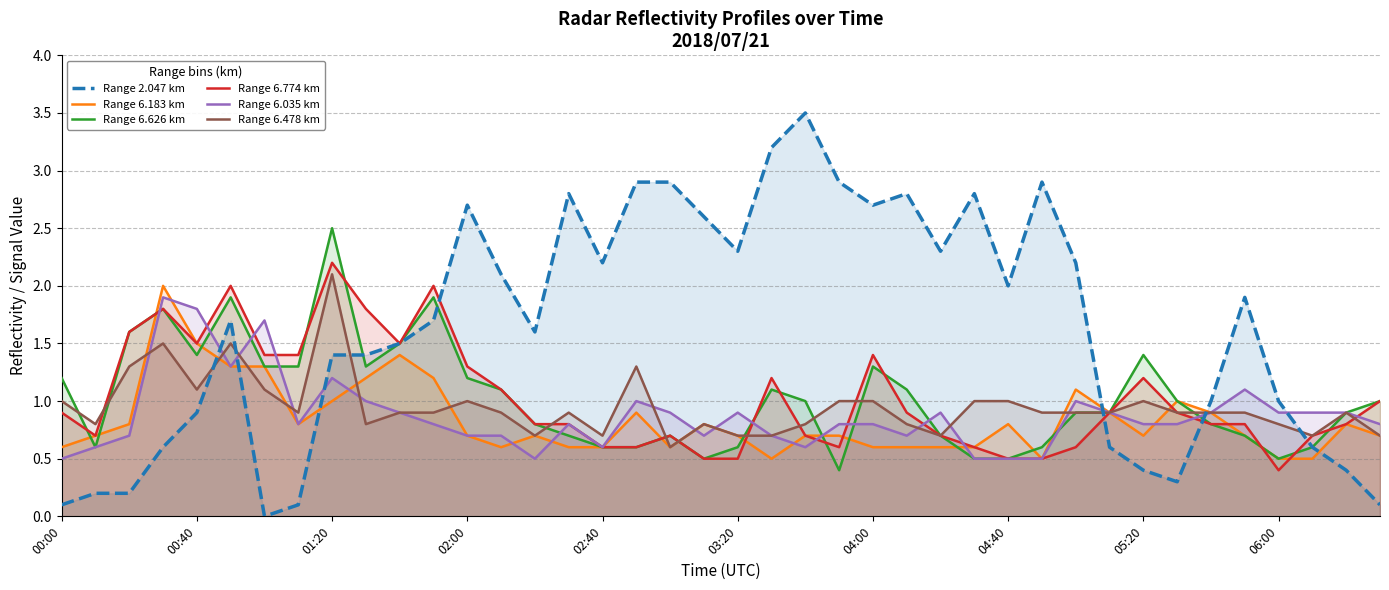

What is the difference between the second highest and second lowest values in the Range 6.478 km series?

0.8